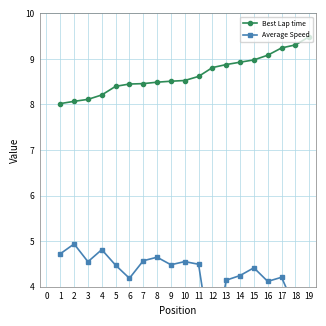

What are all the series names shown in the legend?

Best Lap time, Average Speed